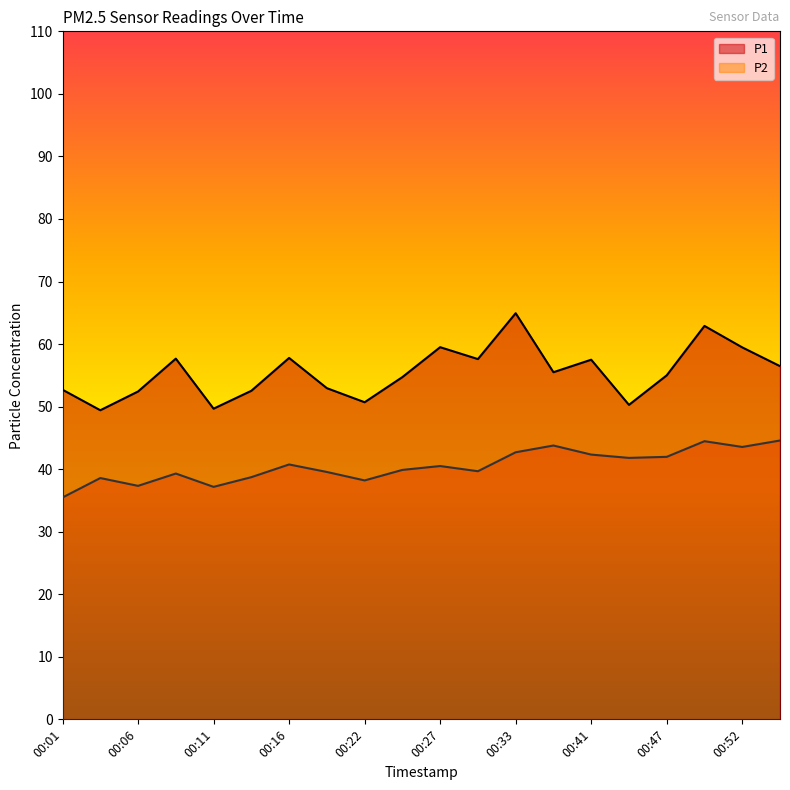

What is the approximate value of P1 at 00:08?

57.7